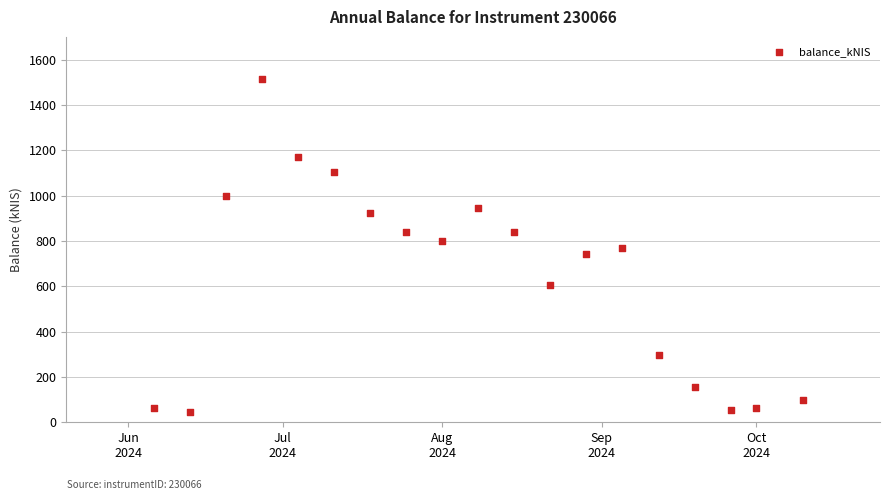

What is the range of Y values (max minus min)?

1468.3